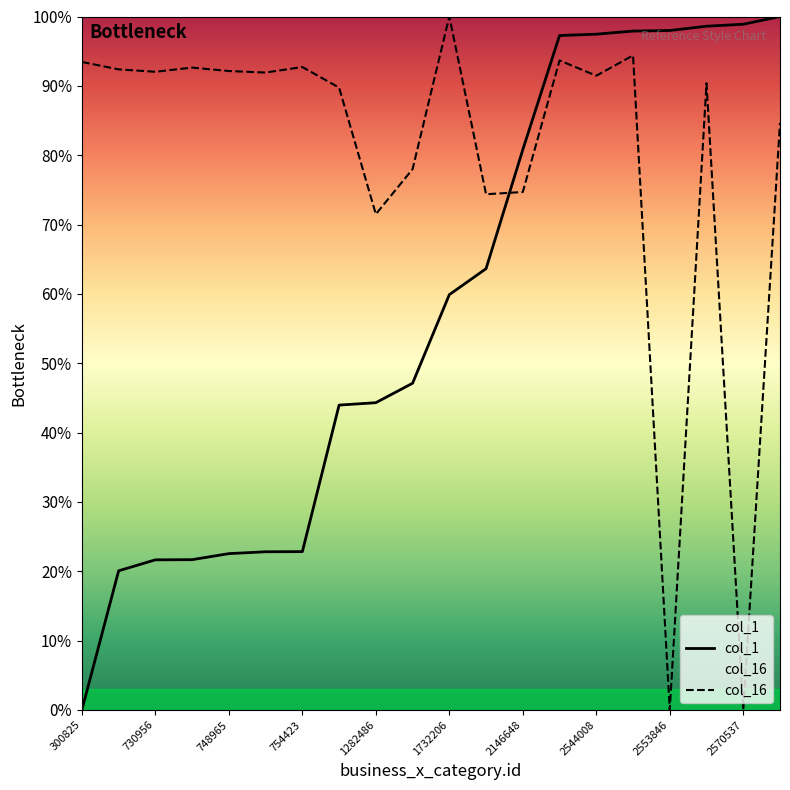

How many data points does each series have?

20